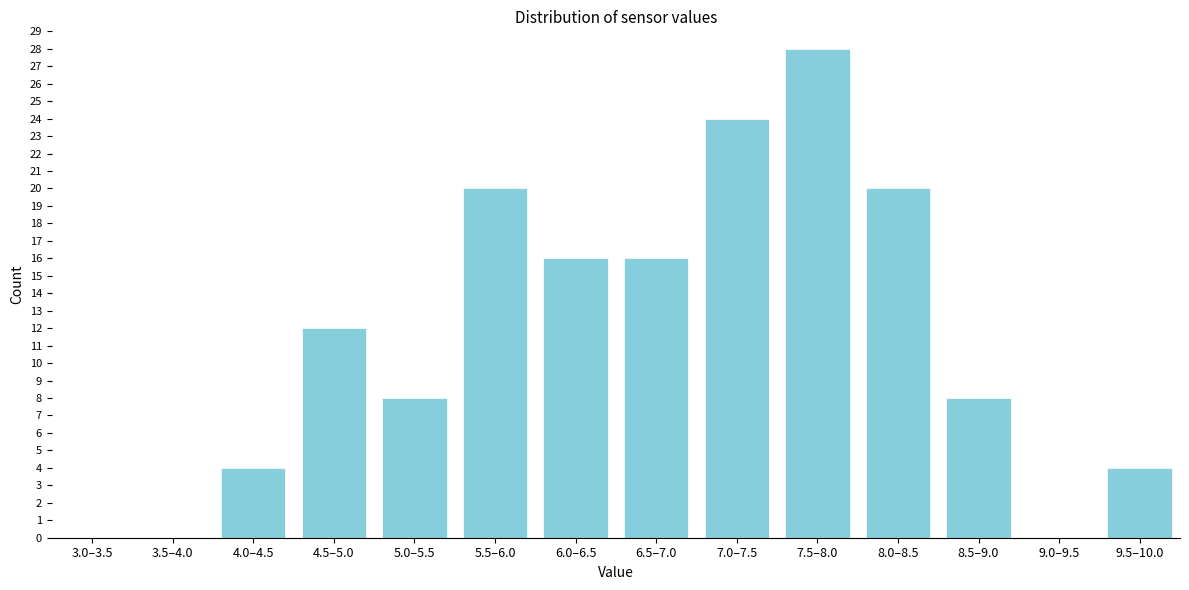

Reading left to right, extract all data points from this chart.

3.0–3.5=0	3.5–4.0=0	4.0–4.5=4	4.5–5.0=12	5.0–5.5=8	5.5–6.0=20	6.0–6.5=16	6.5–7.0=16	7.0–7.5=24	7.5–8.0=28	8.0–8.5=20	8.5–9.0=8	9.0–9.5=0	9.5–10.0=4